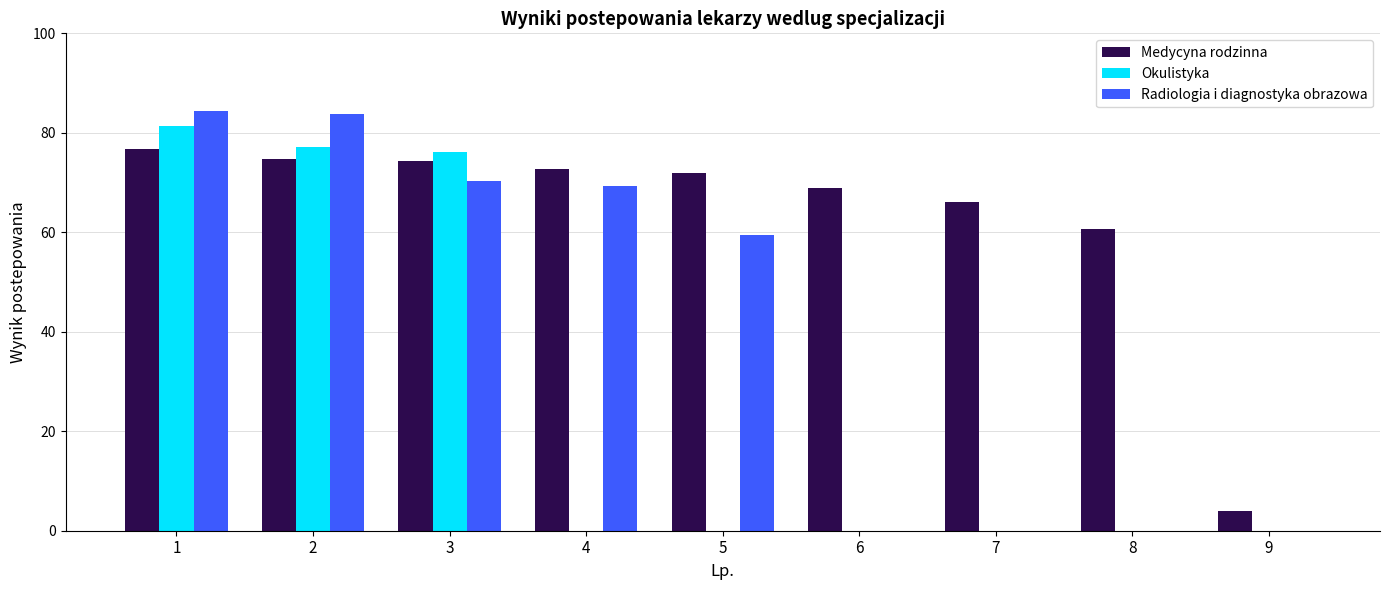

What is the sum of all Medycyna rodzinna values?

570.4